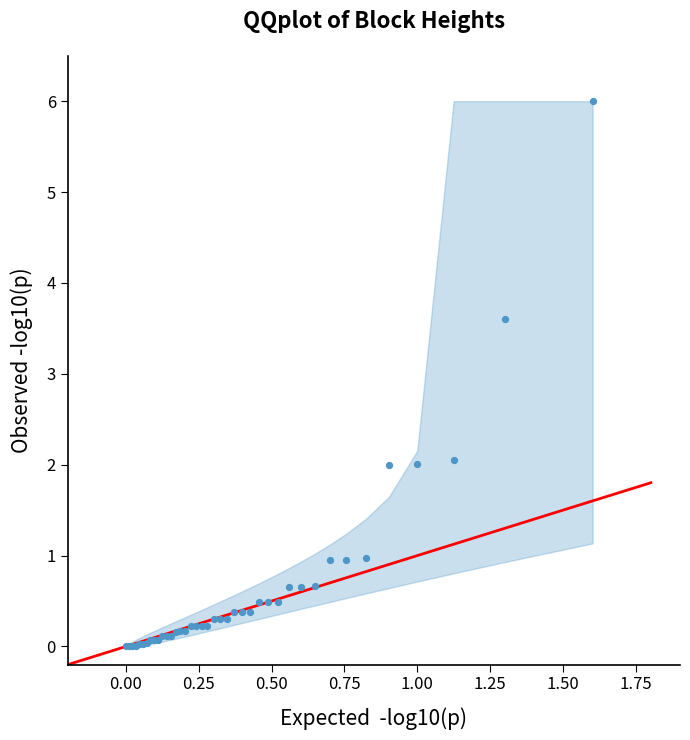

What Y value in the scatter plot is closest to 3?

3.6